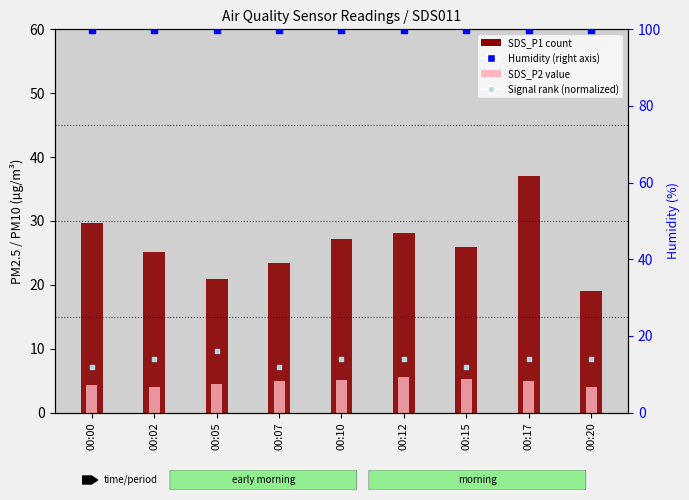

Which series has the largest total across all categories?

Humidity (%)